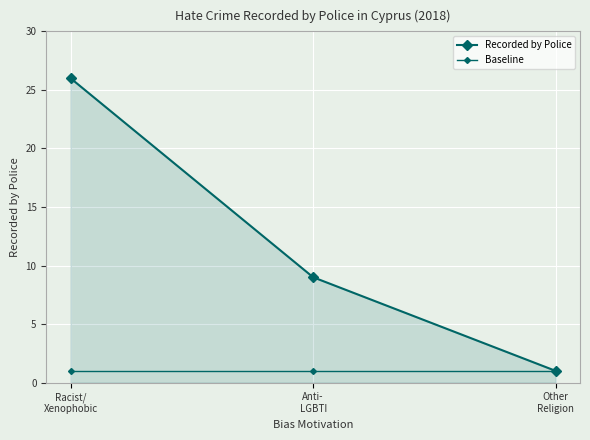

Count the number of data series in this chart.

2